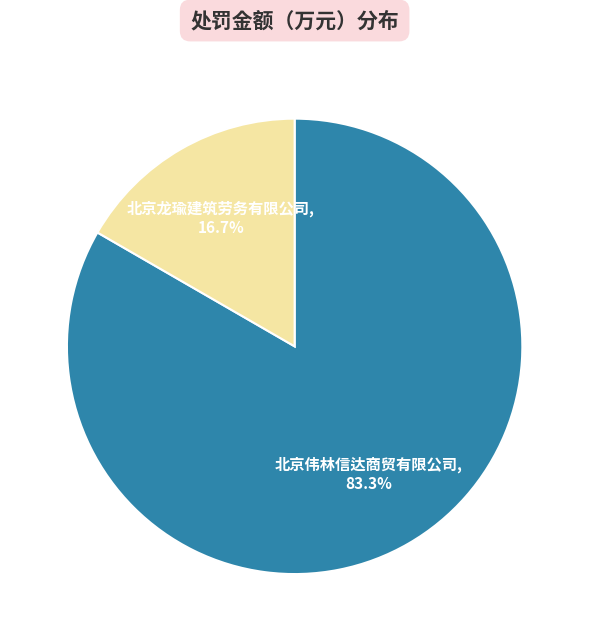

Is there any slice that represents more than half of the pie?

Yes